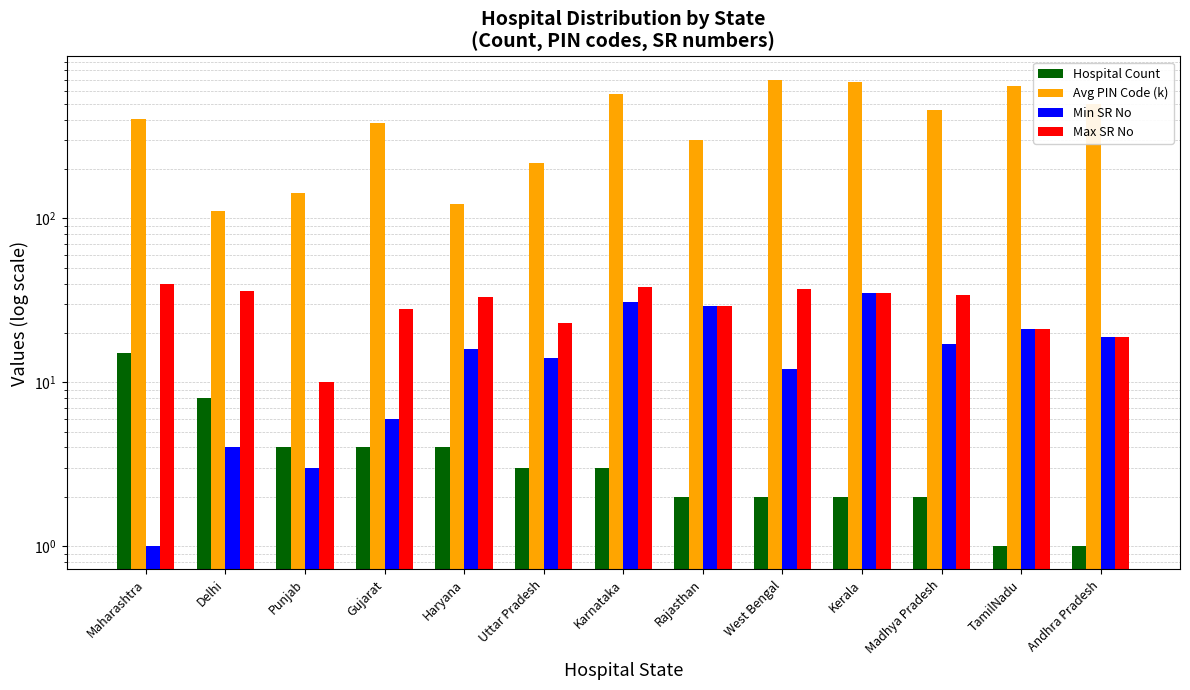

How many data points in Min SR No are less than 16?

6